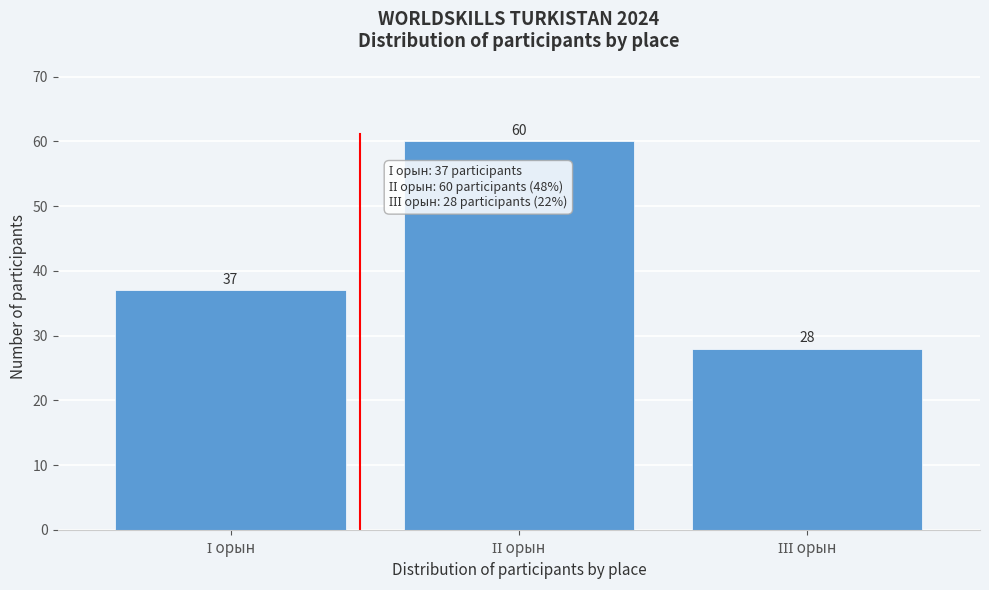

Reading left to right, what are all the values shown in this chart?

37	60	28